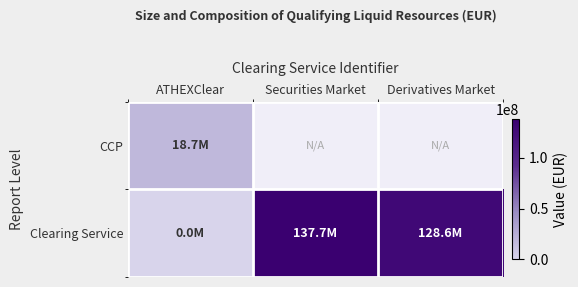

How many categories are shown in the chart?

3